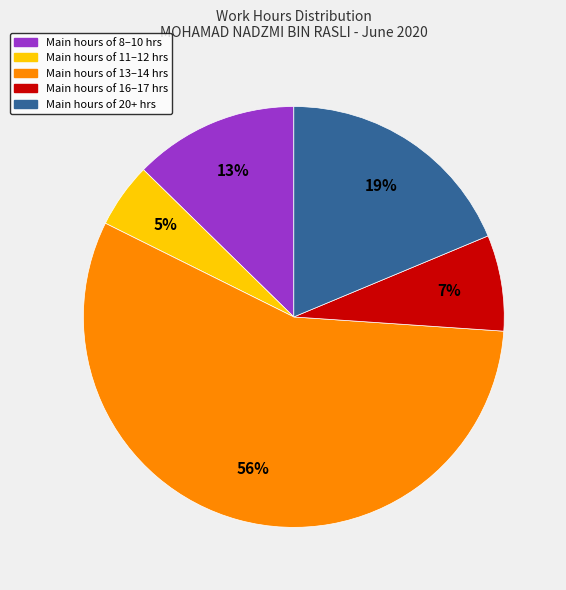

To the nearest percent, what is the average slice percentage?

20%